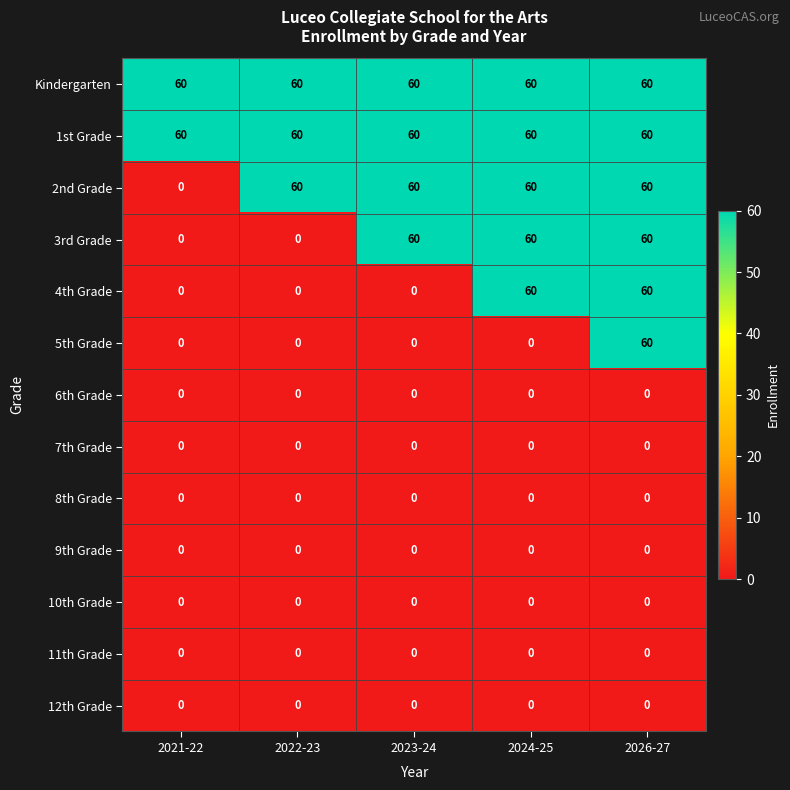

What is the minimum value for Kindergarten?

60